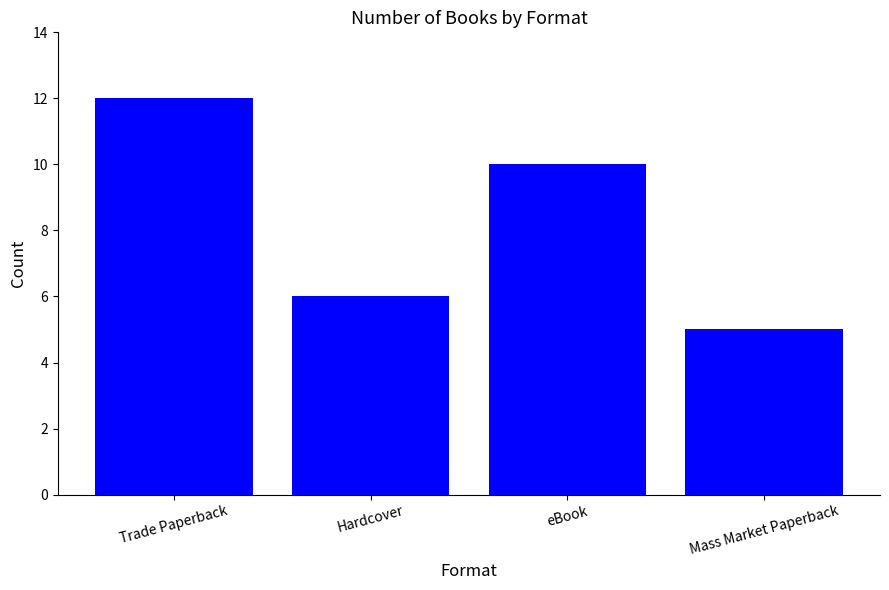

What is the label of the 2nd bar from the left?

Hardcover